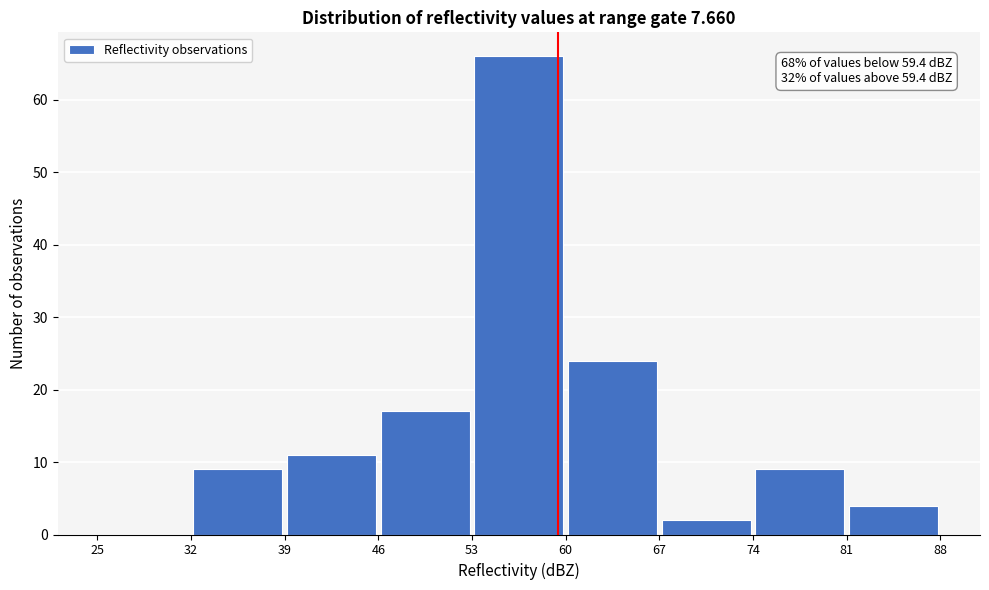

Over which range of the x-axis is the bar tallest?

53 to 60